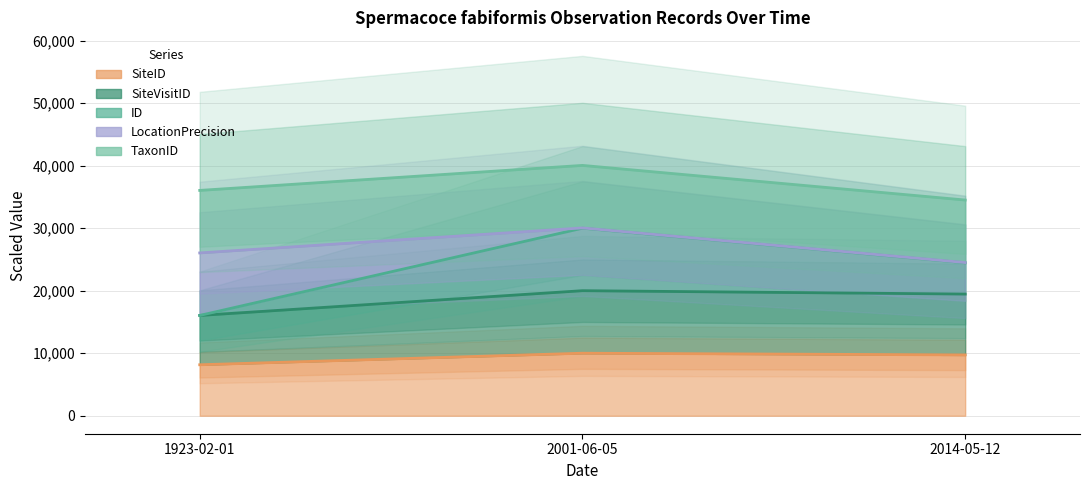

What is the lowest value of the SiteVisitID series?

16039.8